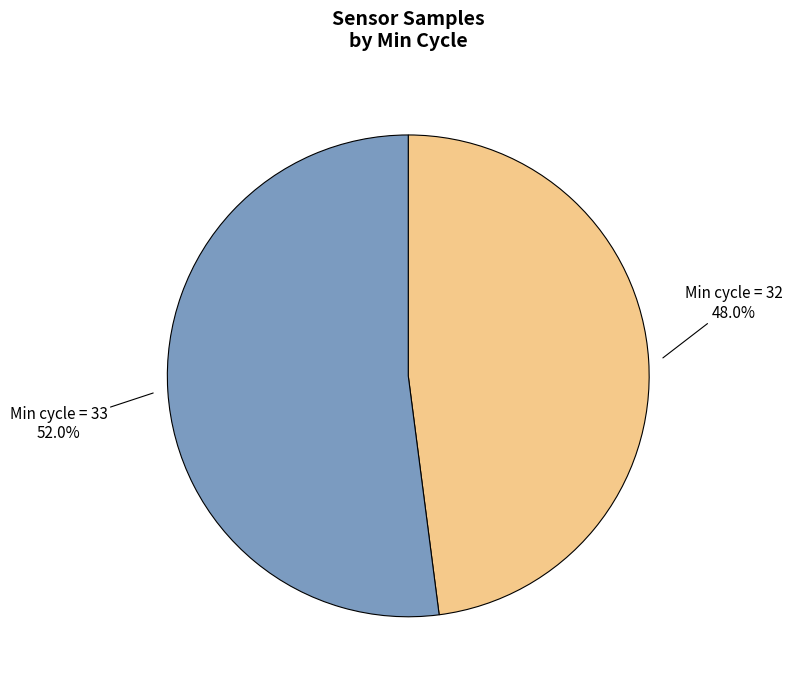

Which slice is the smallest?

Min cycle = 32 48.0%